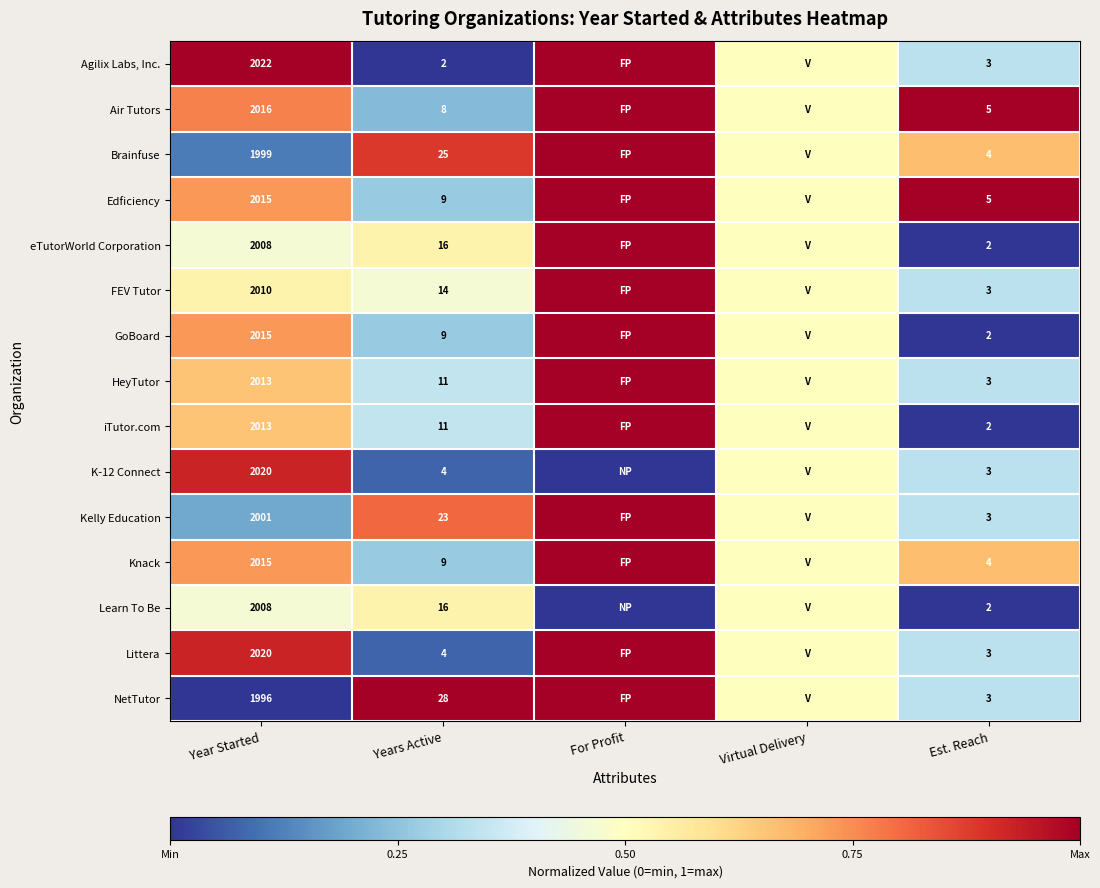

At which category does the chart reach its peak across all series?

Year Started